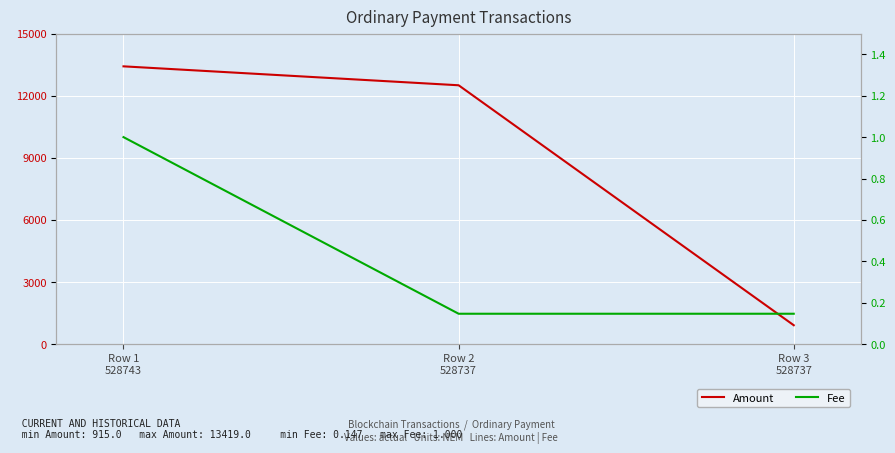

Which has a higher value, Row 3
528737 or Row 1
528743?

Row 1
528743